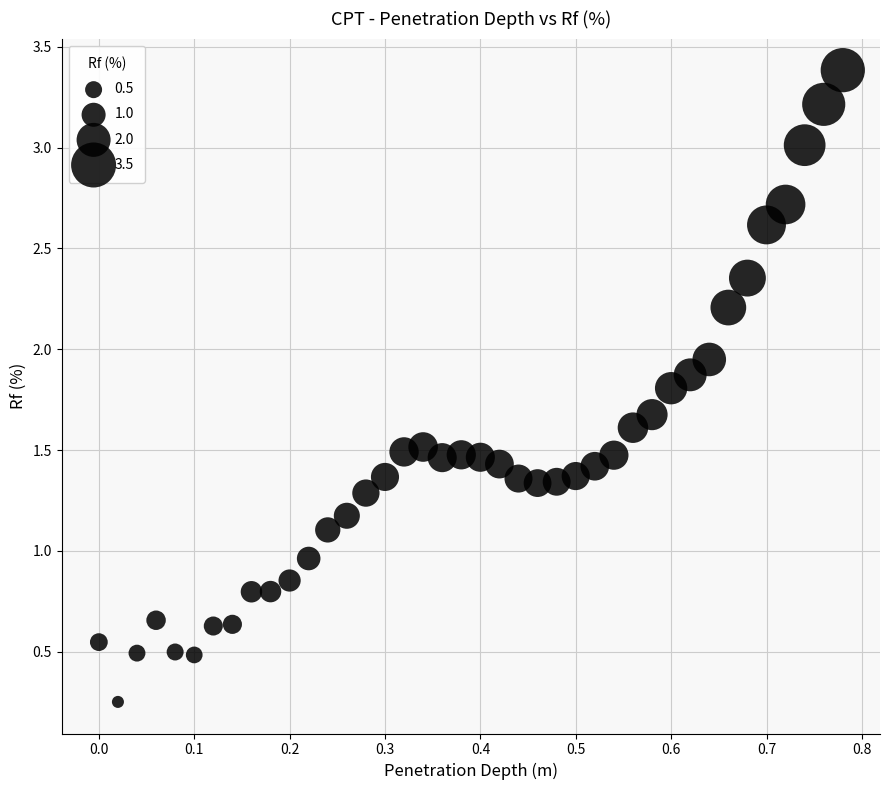

What is the range of Y values (max minus min)?

3.1